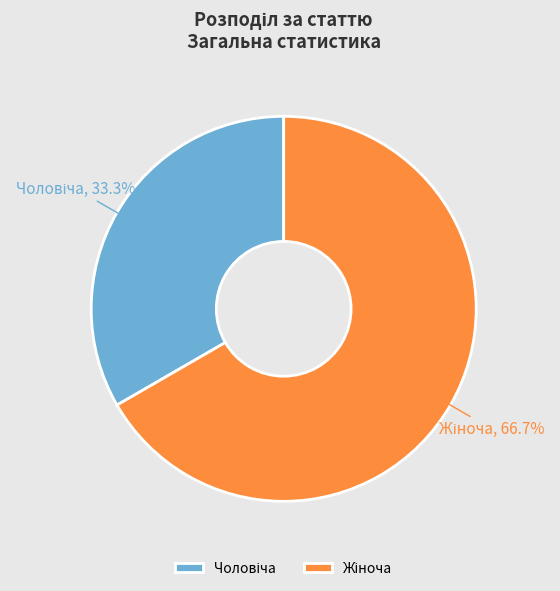

Does any single category account for the majority?

Yes